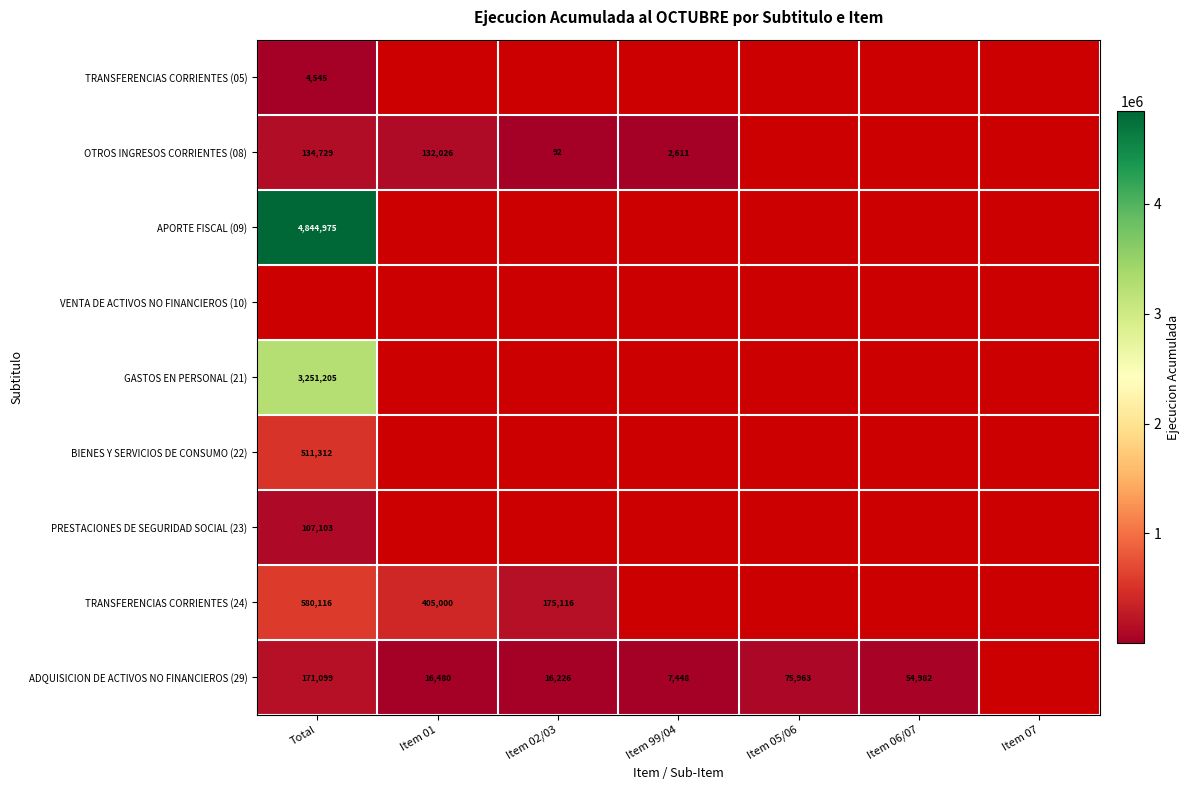

True or false: OTROS INGRESOS CORRIENTES (08) has a value of 92 at Item 02/03.

True